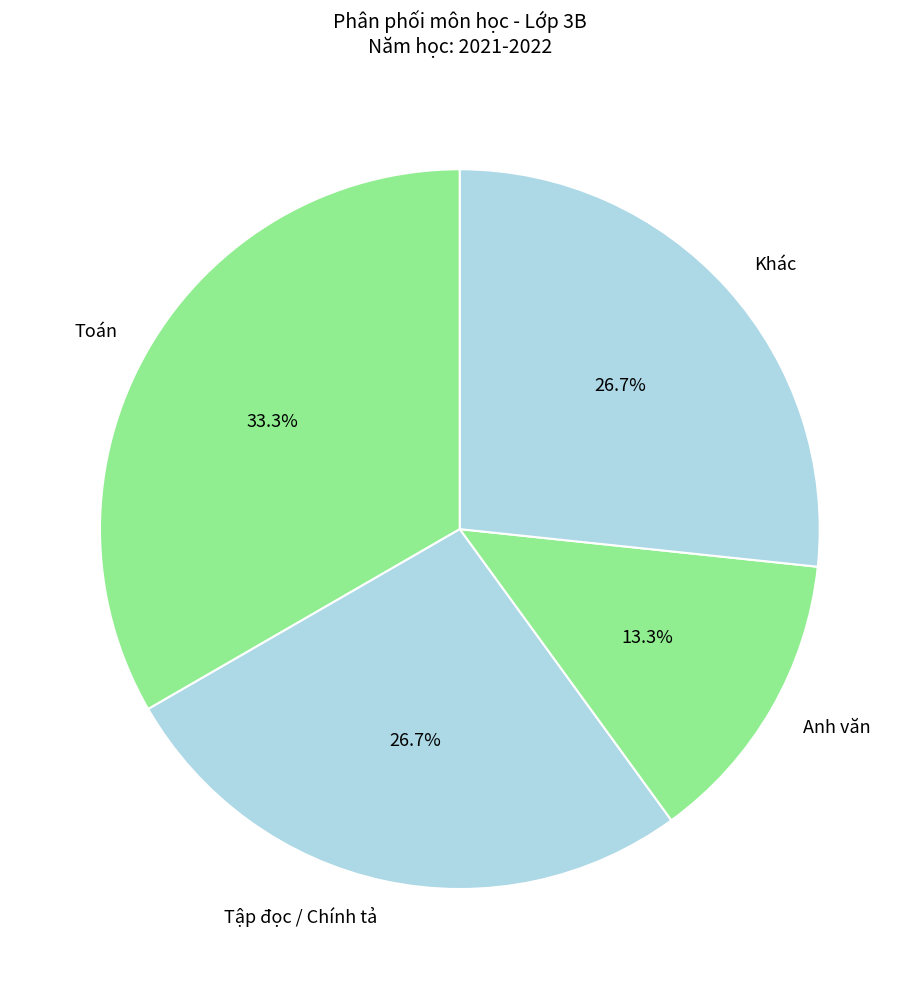

Is Tập đọc / Chính tả the majority of the pie?

No